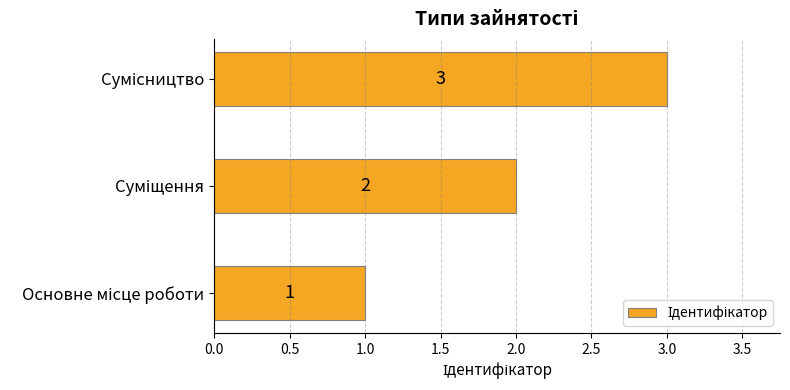

What is the sum of all values?

6